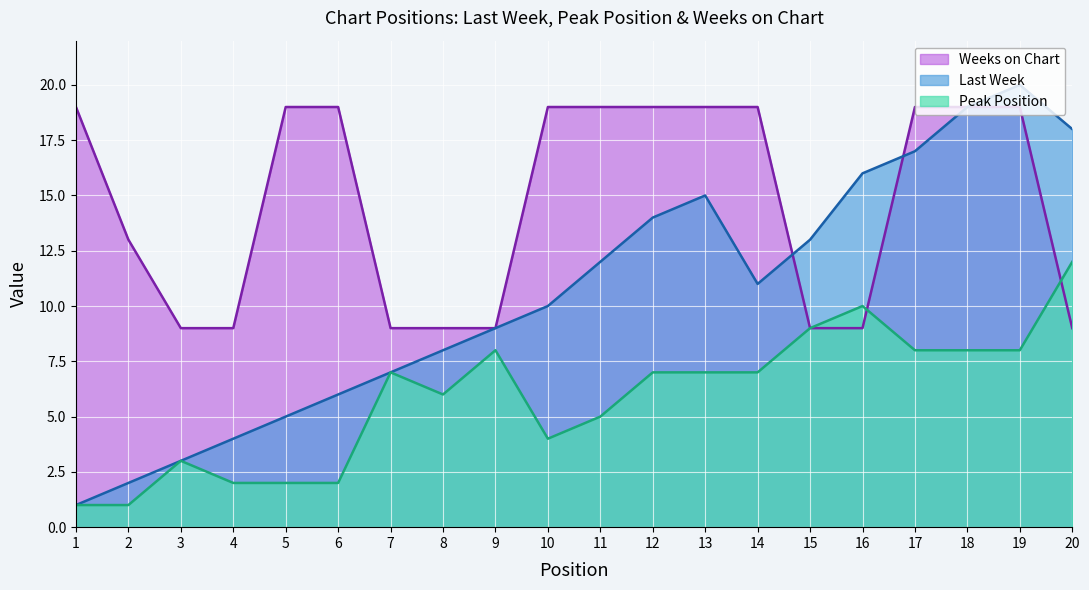

What is the value of the Peak Position point at the 11th from the left?

5